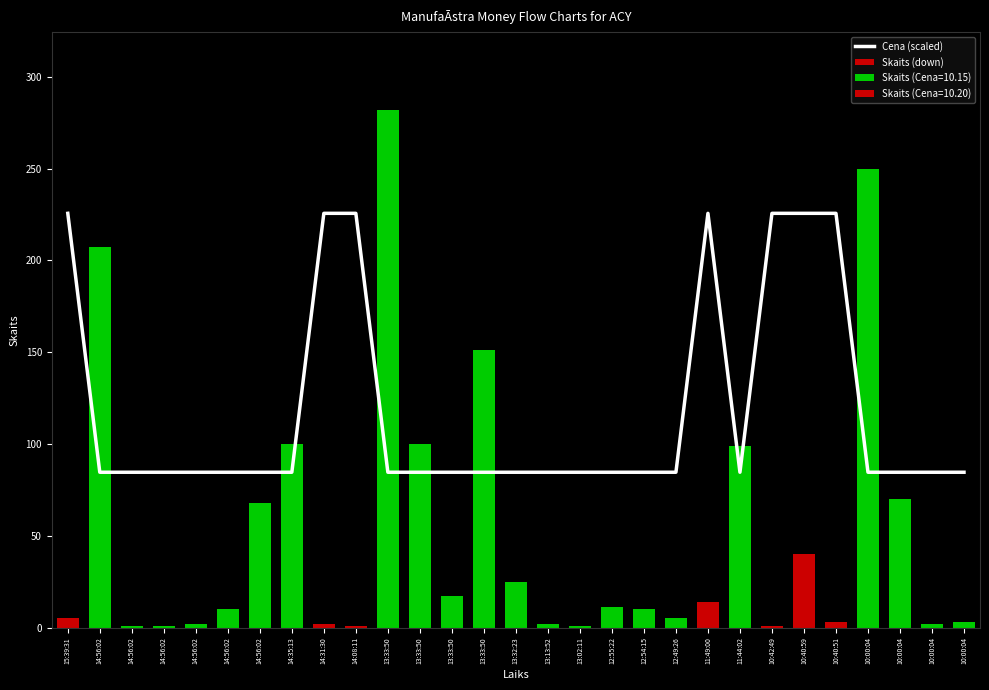

Which category has the highest value across all series?

15:39:31